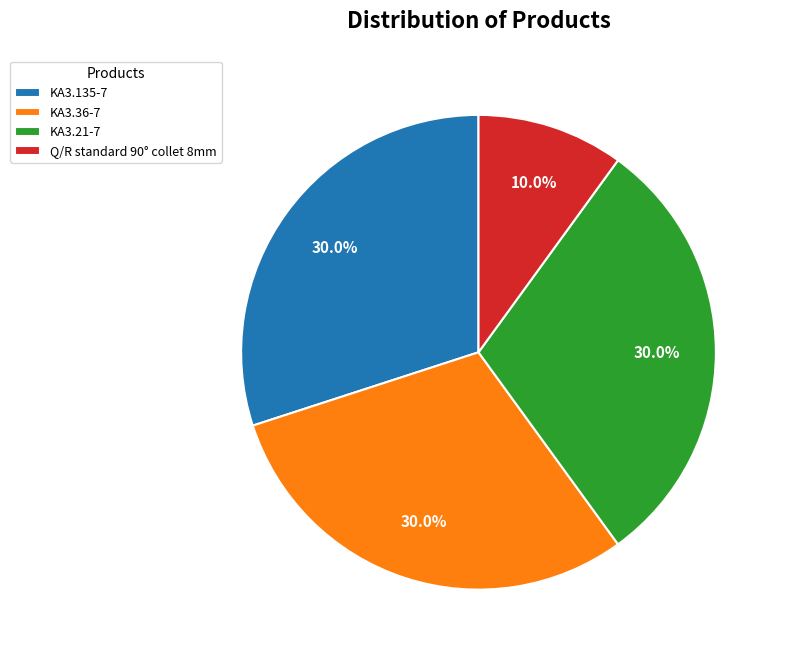

Is it true that KA3.36-7 is 42% of the pie?

False